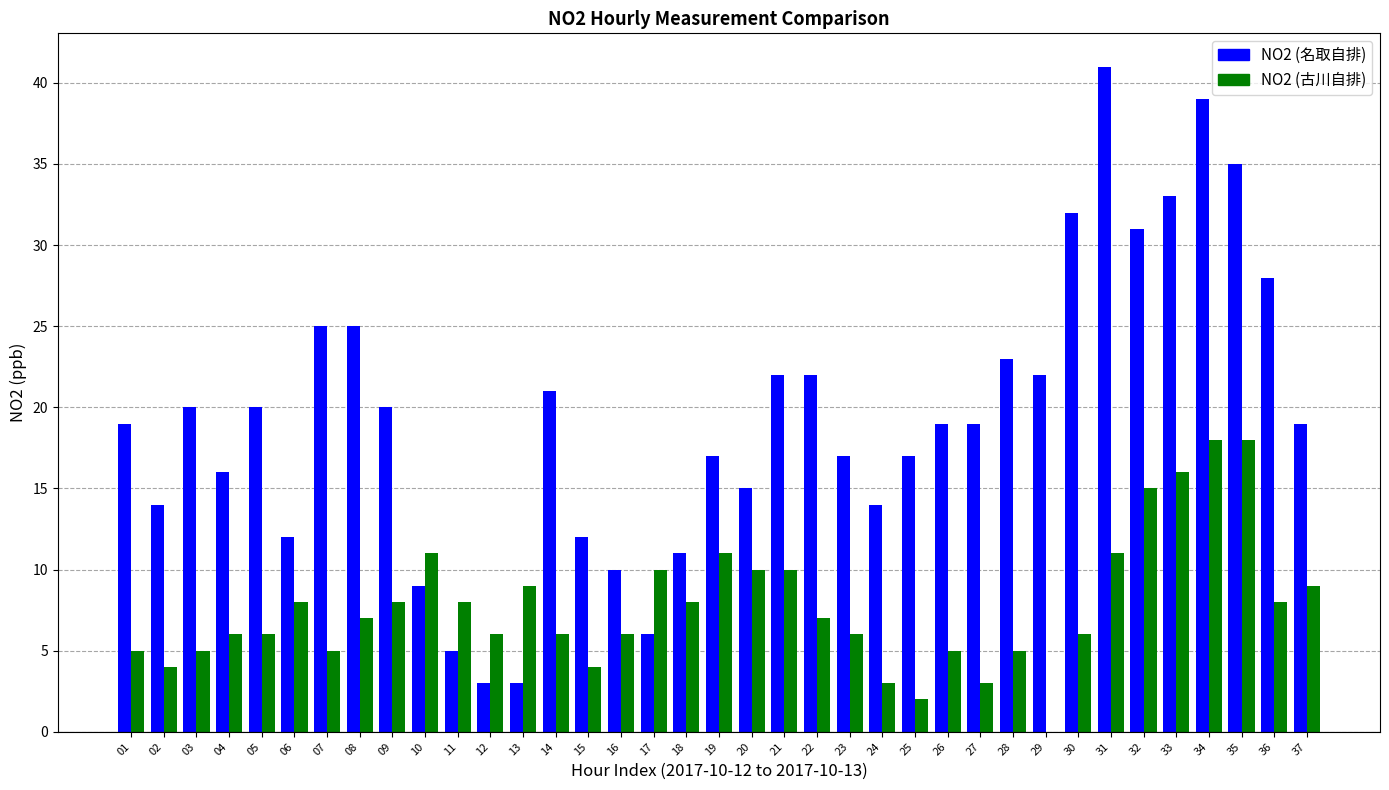

Is it true that NO2 (古川自排) equals 6 at 05?

True